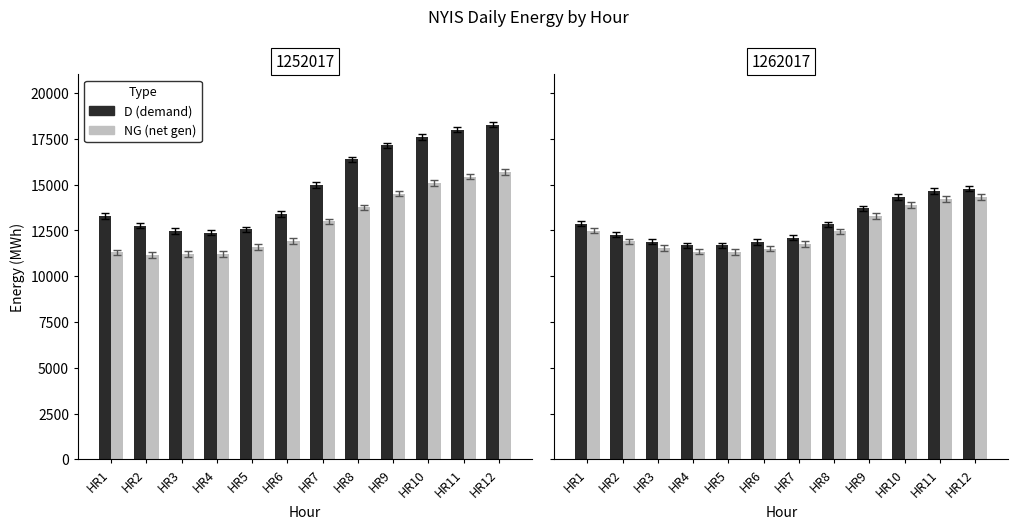

At how many categories does at least one series exceed 16721?

4